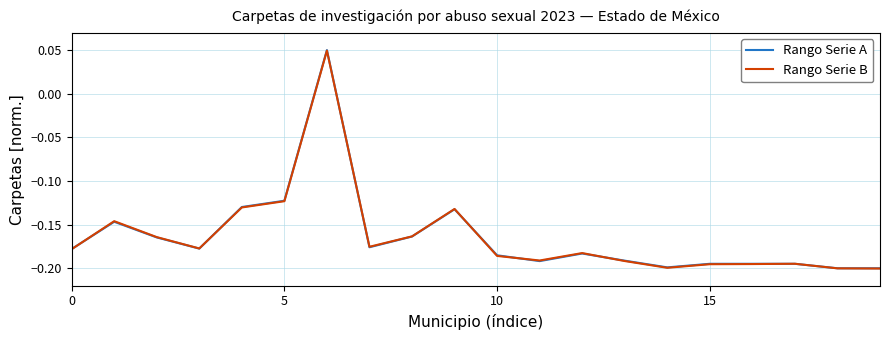

Count the Rango Serie A values in the range 0 to 1.

1